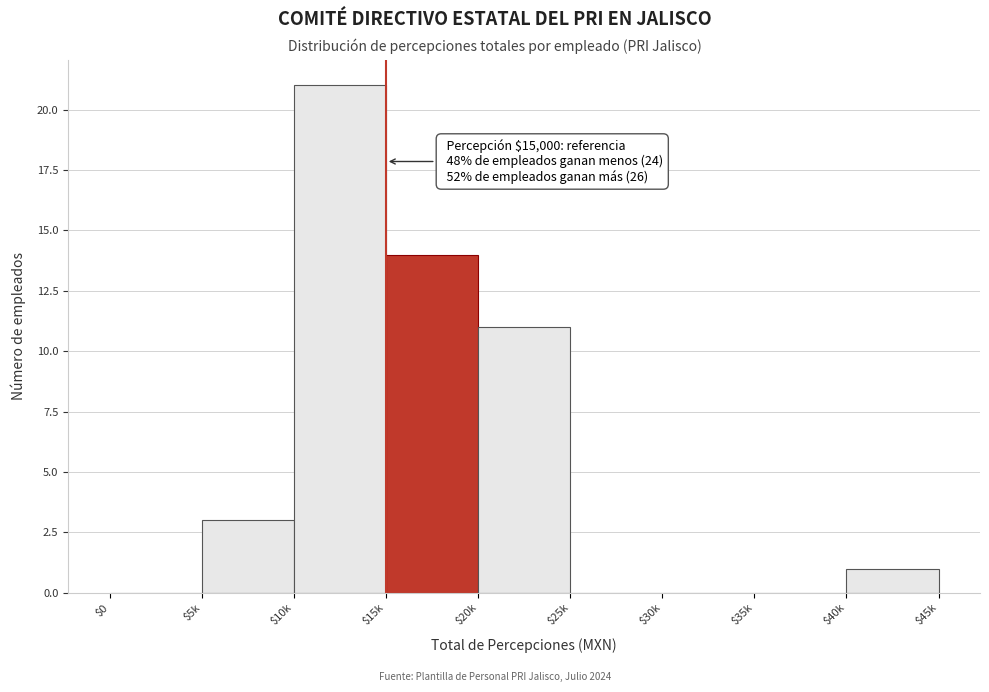

What is the greatest value displayed?

21